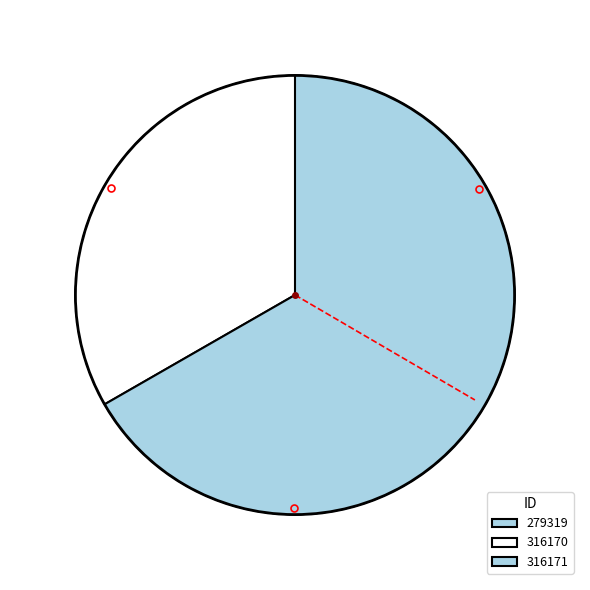

The 316171 slice represents 33% of the pie. True or false?

True